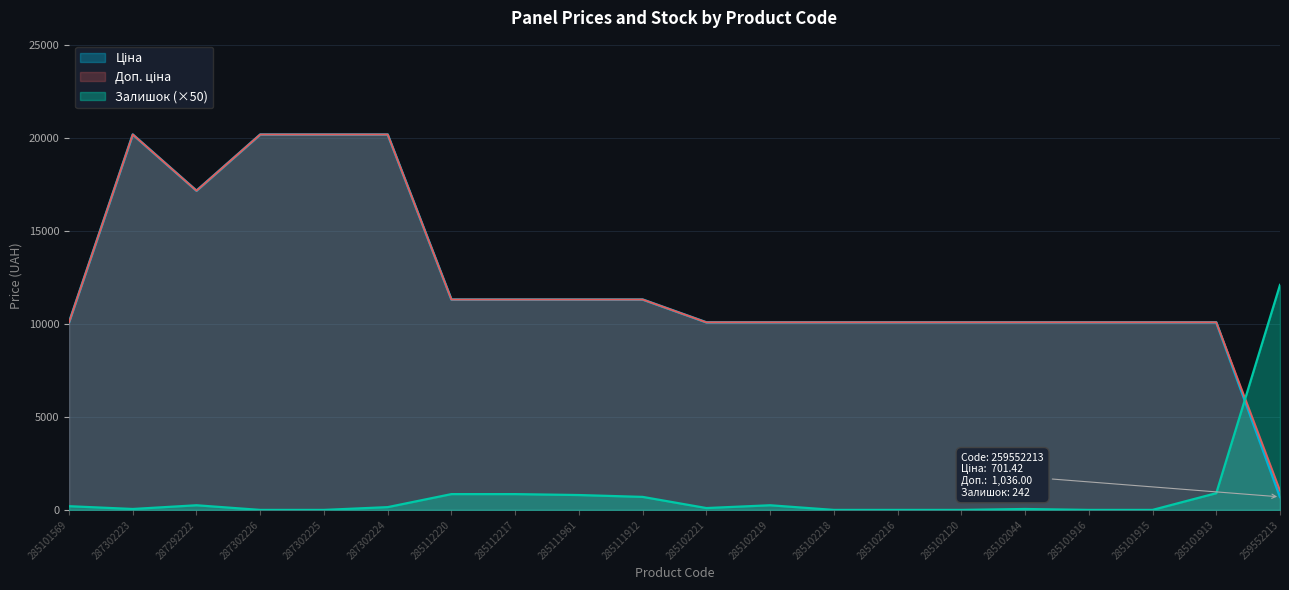

Is the value of Доп. ціна at 285102218 greater than the value of Ціна at 285101569?

No